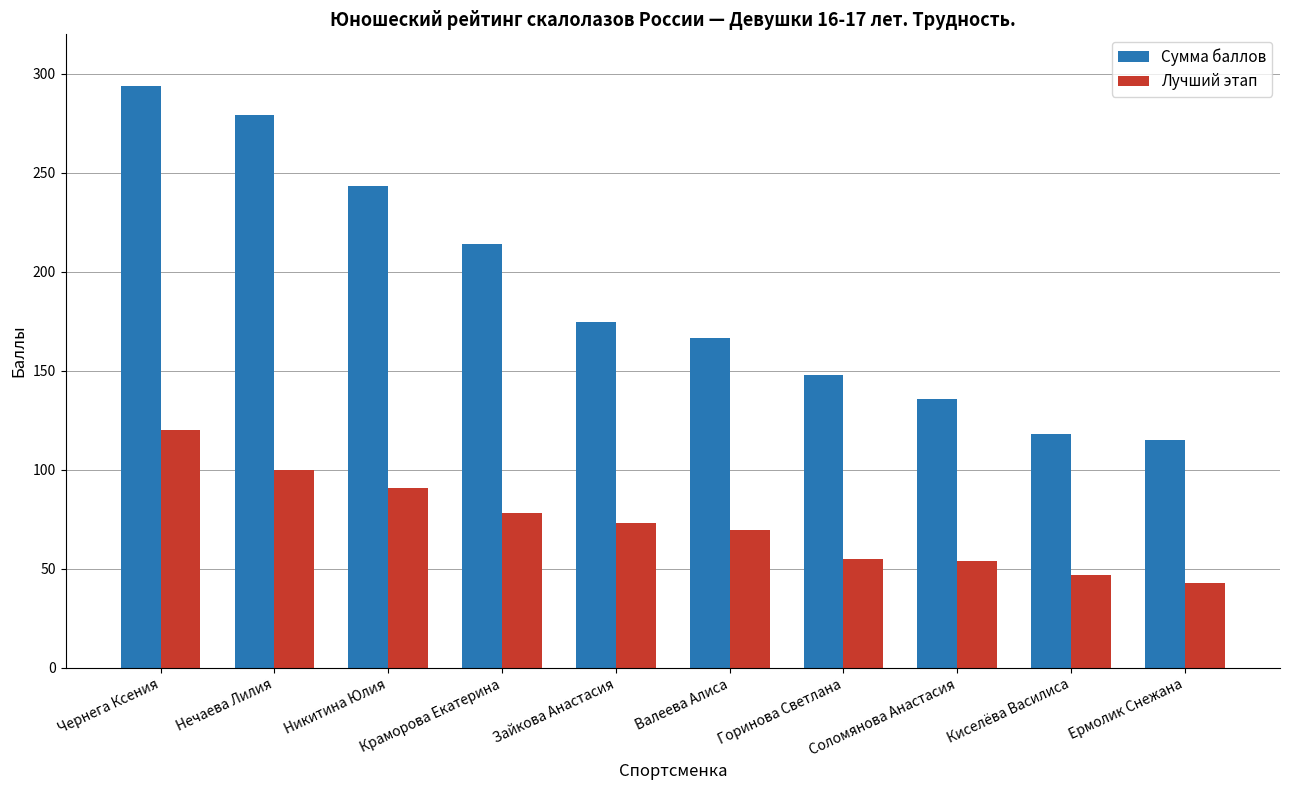

How many bars are there in total?

20